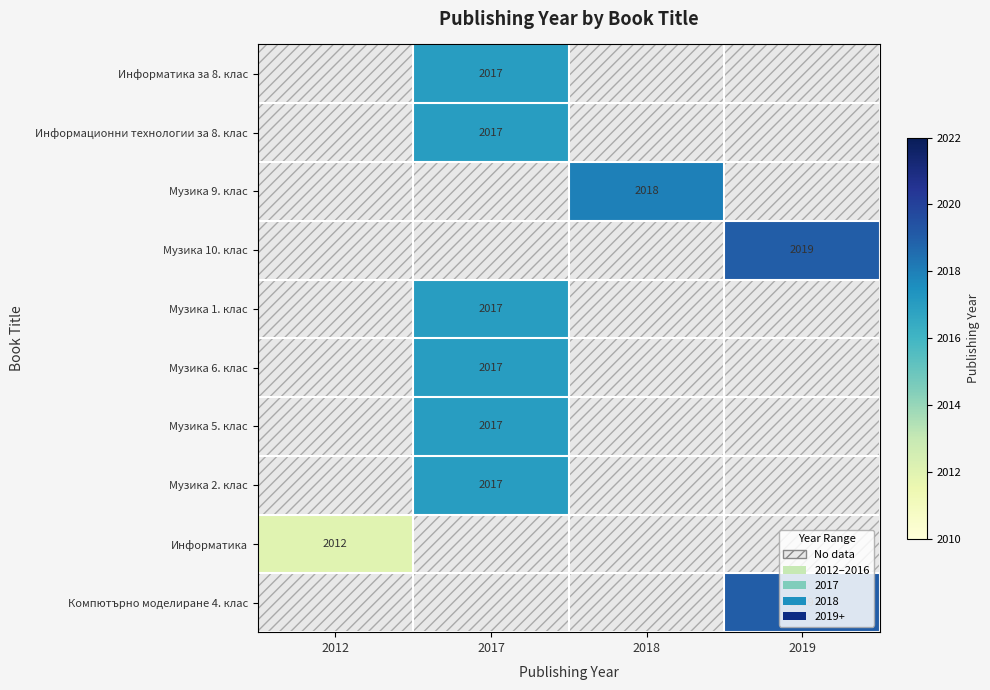

At which category is the sum across all series the highest?

2017